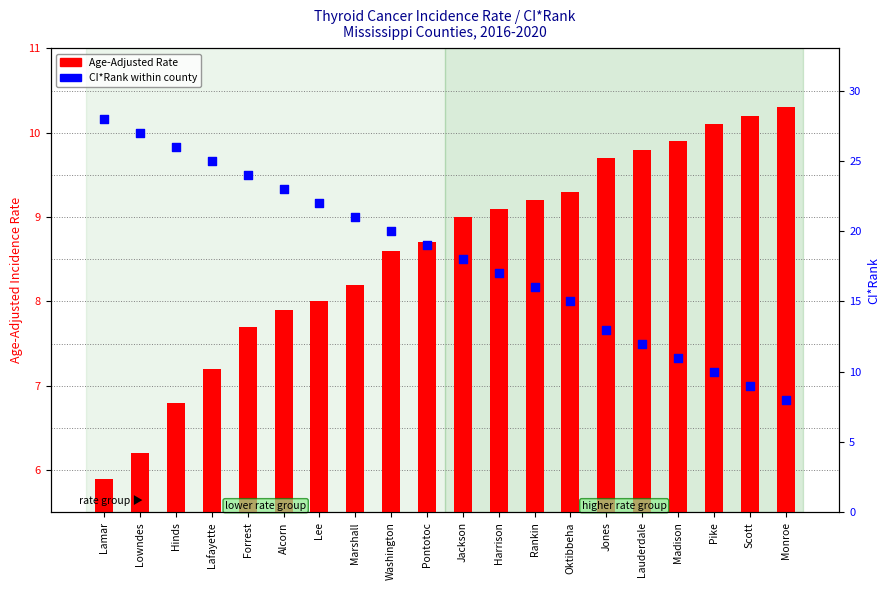

Which series has the largest total across all categories?

CI*Rank